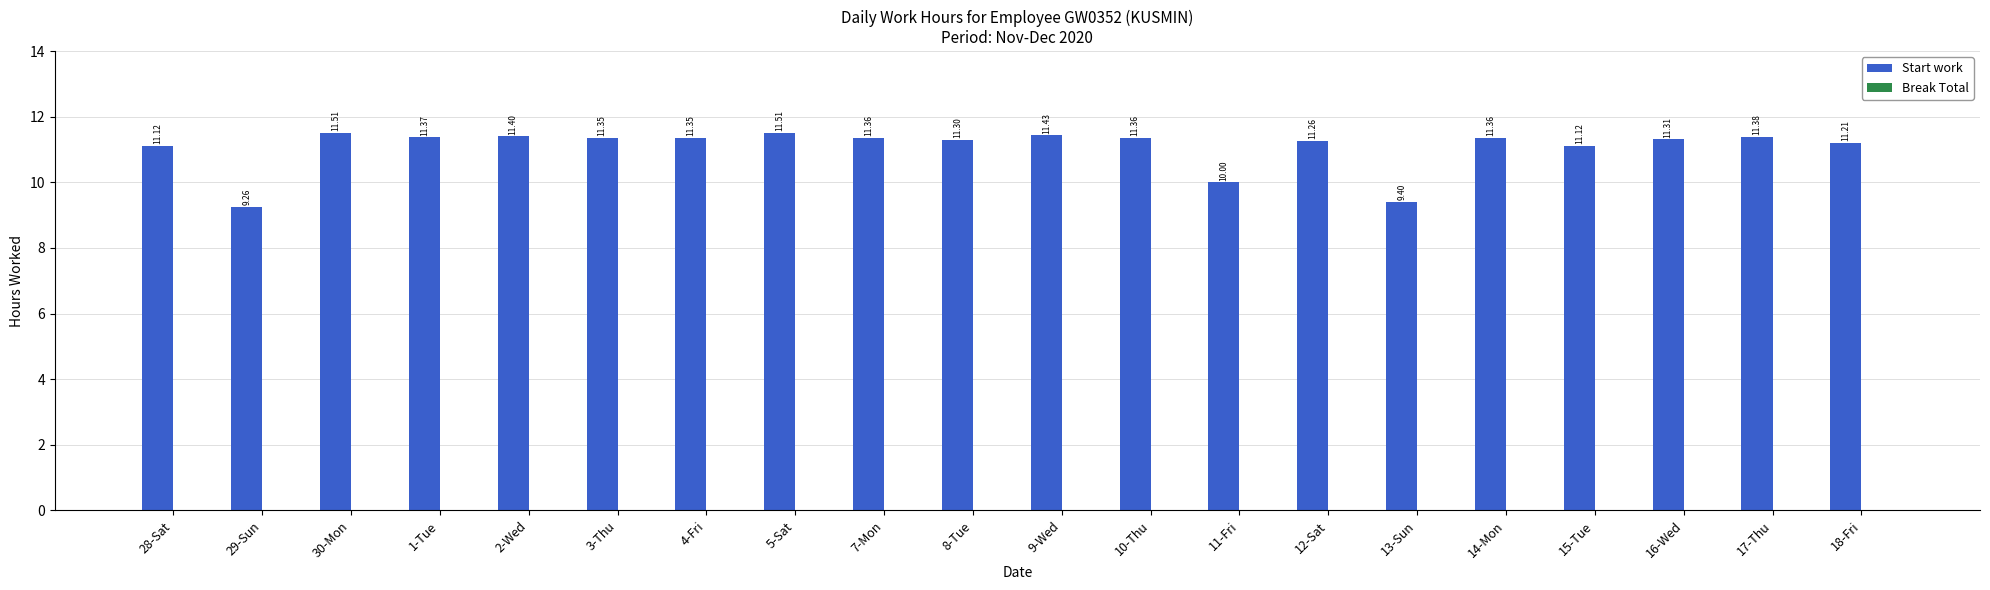

What is the label of the 10th bar from the left?

8-Tue